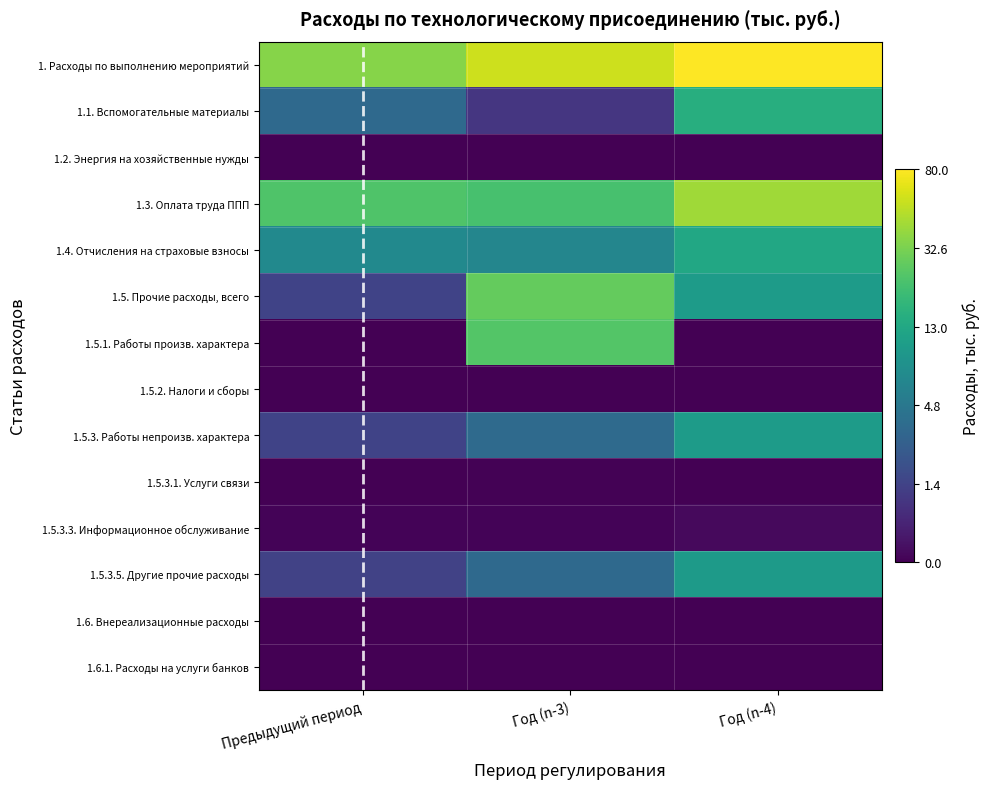

Which has a higher value, Предыдущий период or Год (n-3)?

Год (n-3)